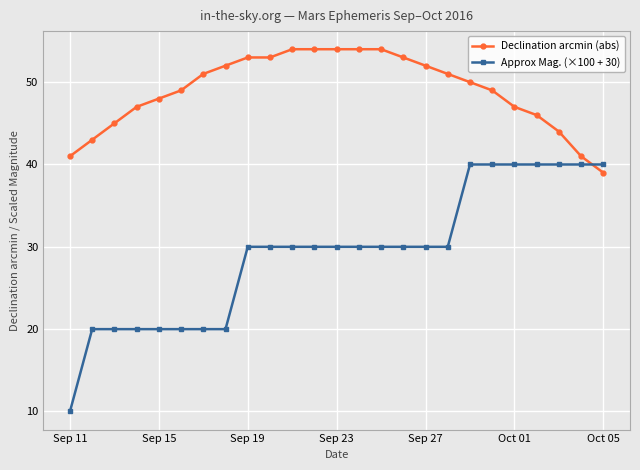

How many intersections are there between Approx Mag. (×100 + 30) and Declination arcmin (abs)?

1